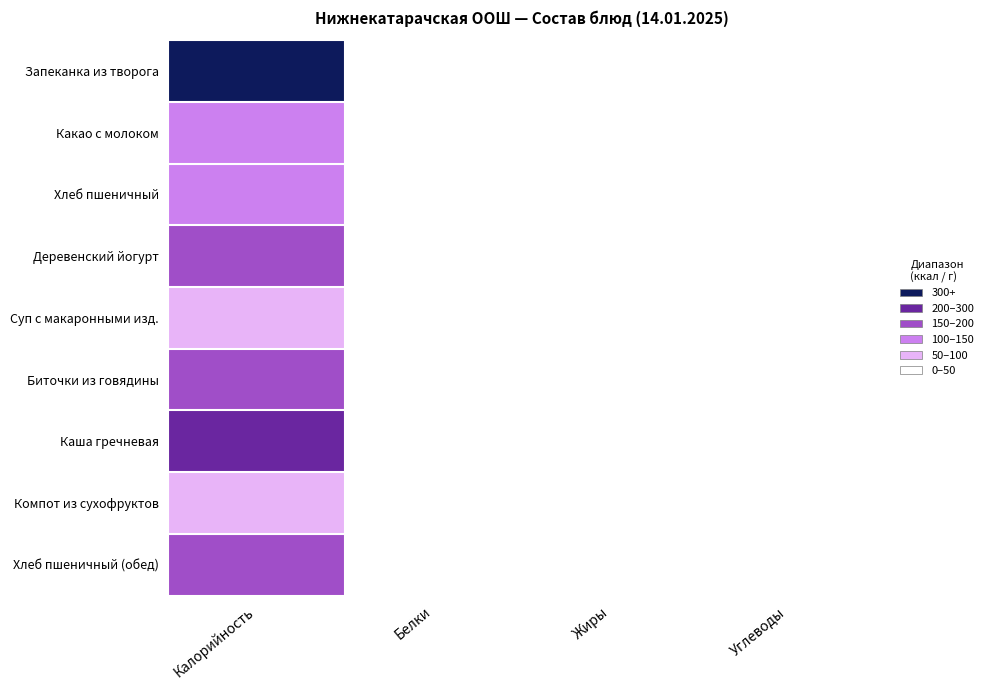

At how many categories does at least one series exceed 50?

1